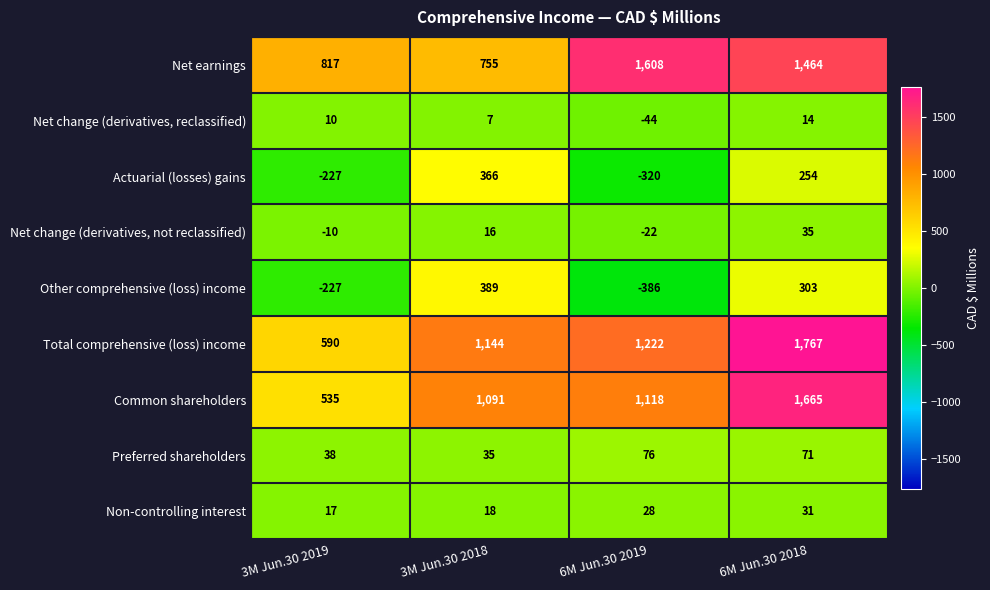

What is the spread (max minus min) of values at 3M Jun.30 2019?

1044